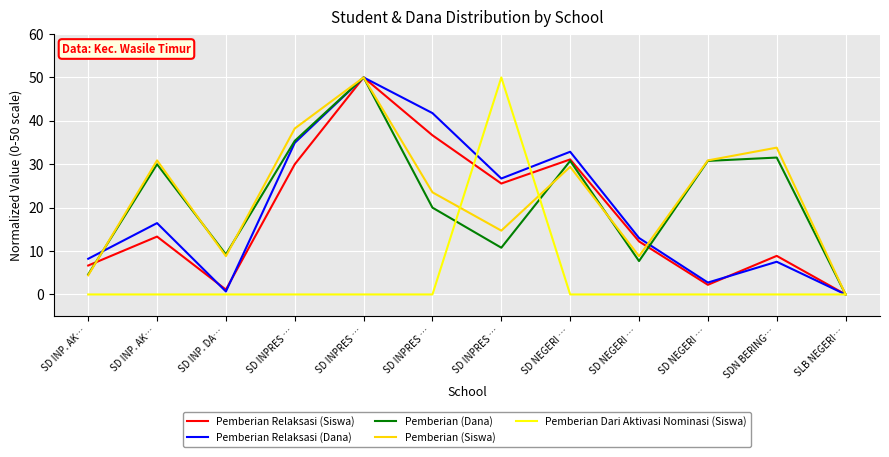

List the labels in order of Pemberian Relaksasi (Siswa) value, largest first.

SD INPRES …, SD INPRES …, SD NEGERI …, SD INPRES …, SD INPRES …, SD INP. AK…, SD NEGERI …, SDN BERING…, SD INP. AK…, SD NEGERI …, SD INP. DA…, SLB NEGERI…